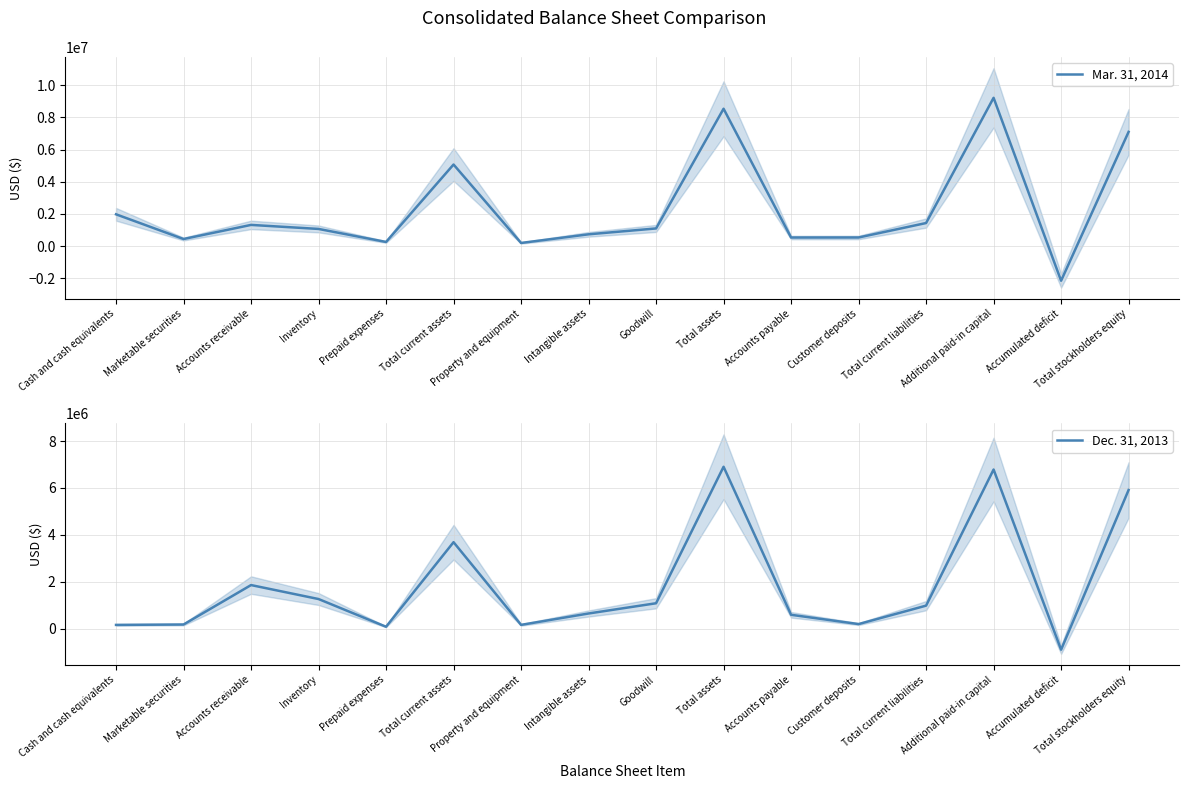

What is the difference between the maximum and minimum values in the Mar. 31, 2014 series?

11360477